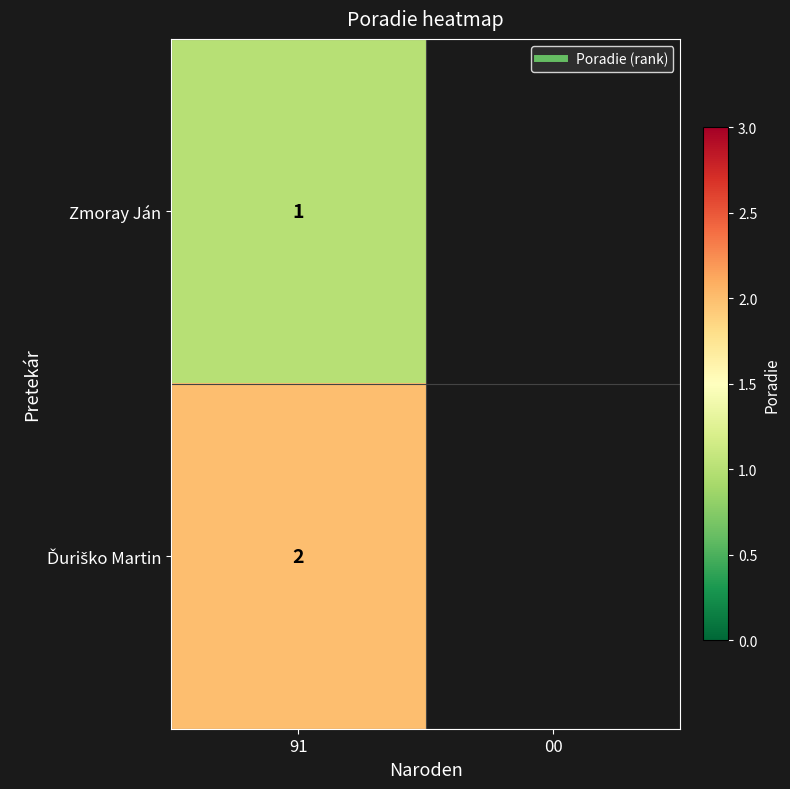

Rank the series at 00 from lowest to highest value.

Zmoray Ján, Ďuriško Martin